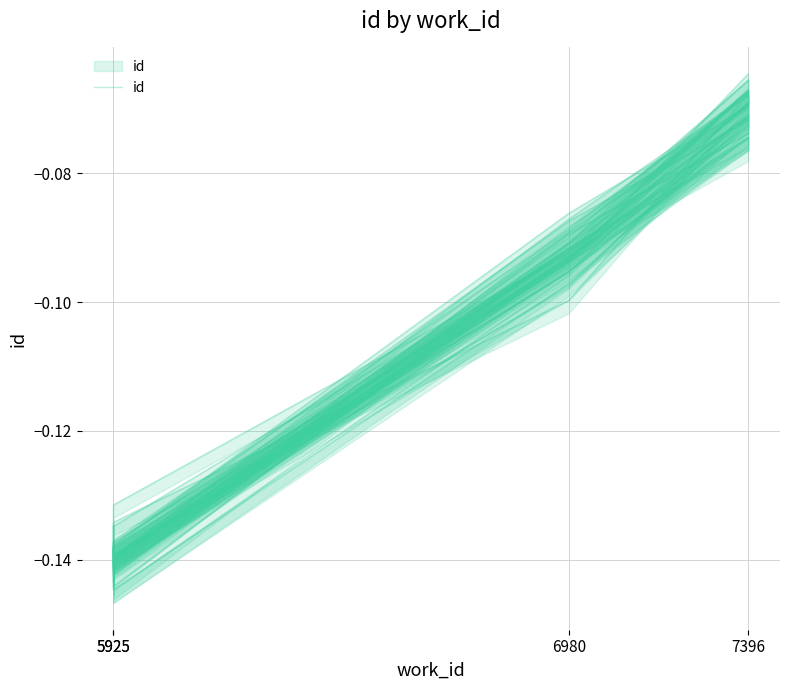

List the labels in order of value, smallest first.

5925, 5925, 6980, 7396